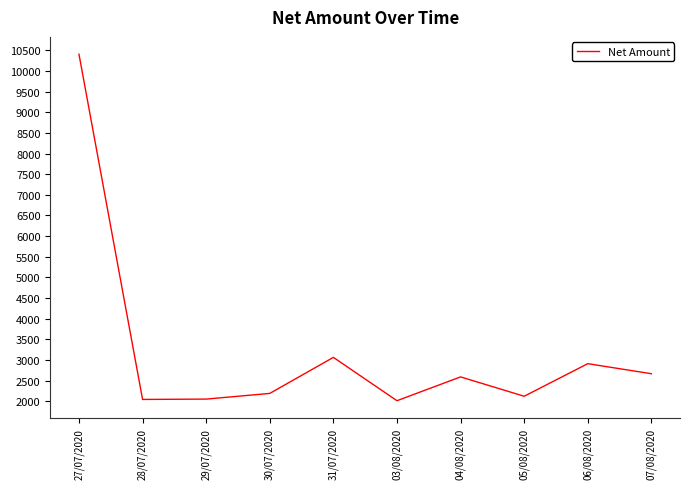

Is it true that the value at 28/07/2020 is 2048.6?

True